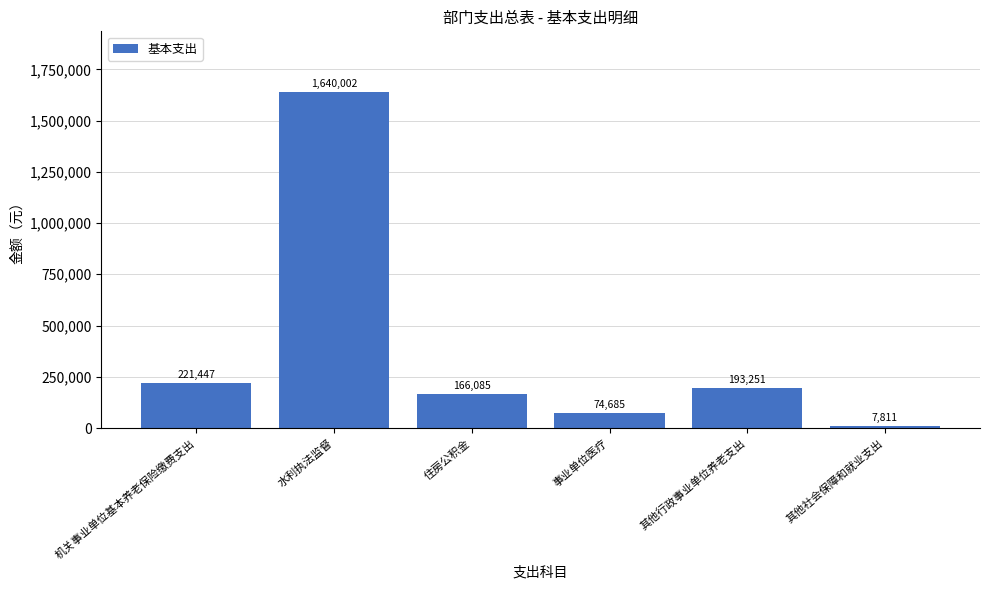

True or false: the data shows 347298 at 其他行政事业单位养老支出.

False